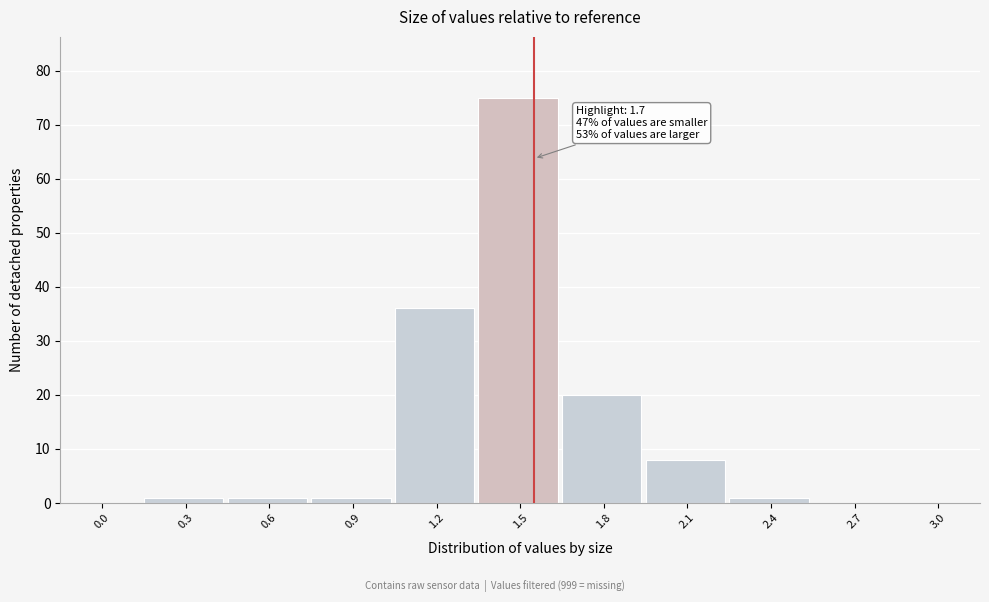

Reading left to right, transcribe all the data shown in this chart.

0.0=0	0.3=1	0.6=1	0.9=1	1.2=36	1.5=75	1.8=20	2.1=8	2.4=1	2.7=0	3.0=0